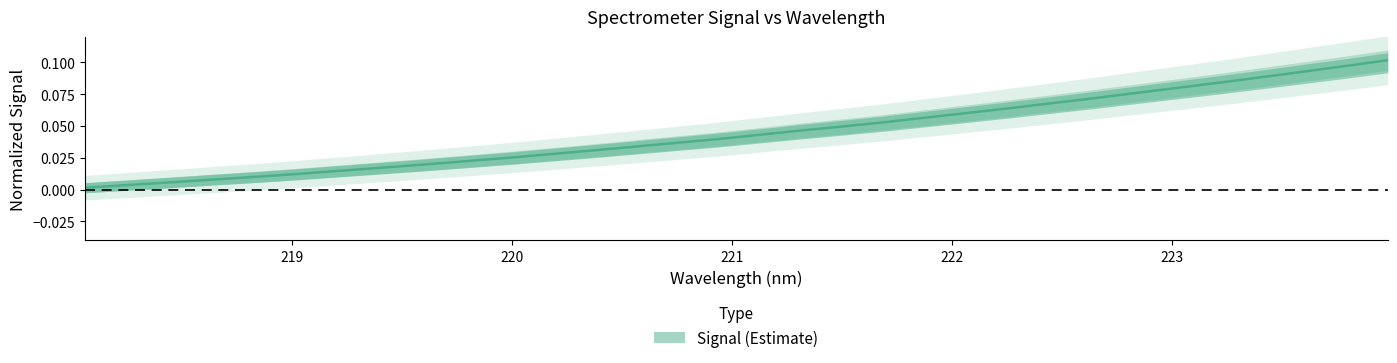

Reading right to left, extract all data points from this chart.

0.1	0.1	0.1	0.1	0.1	0.1	0.1	0.1	0.1	0.1	0.1	0.1	0.1	0.0	0.0	0.0	0.0	0.0	0.0	0.0	0.0	0.0	0.0	0.0	0.0	0.0	0.0	0.0	0.0	0.0	0.0	0.0